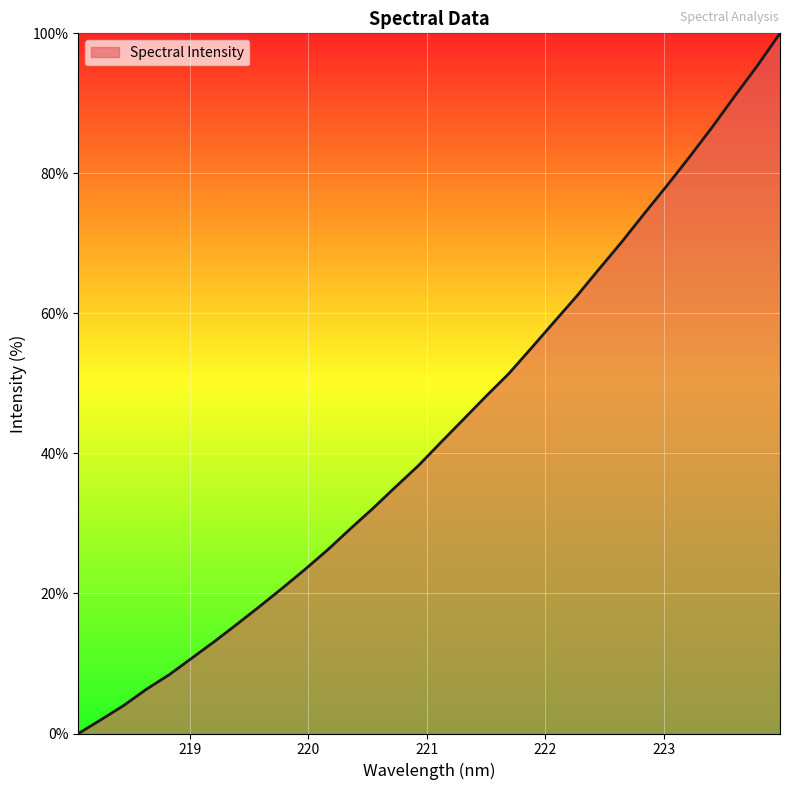

How many values are above zero?

31